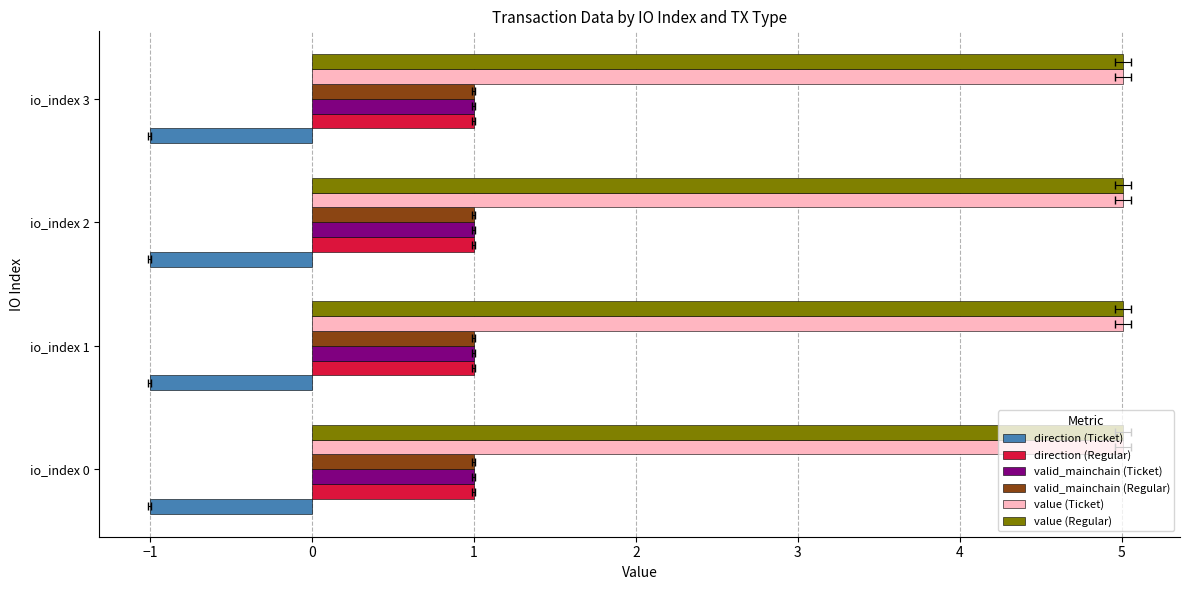

How many values in the direction series are below 1?

4